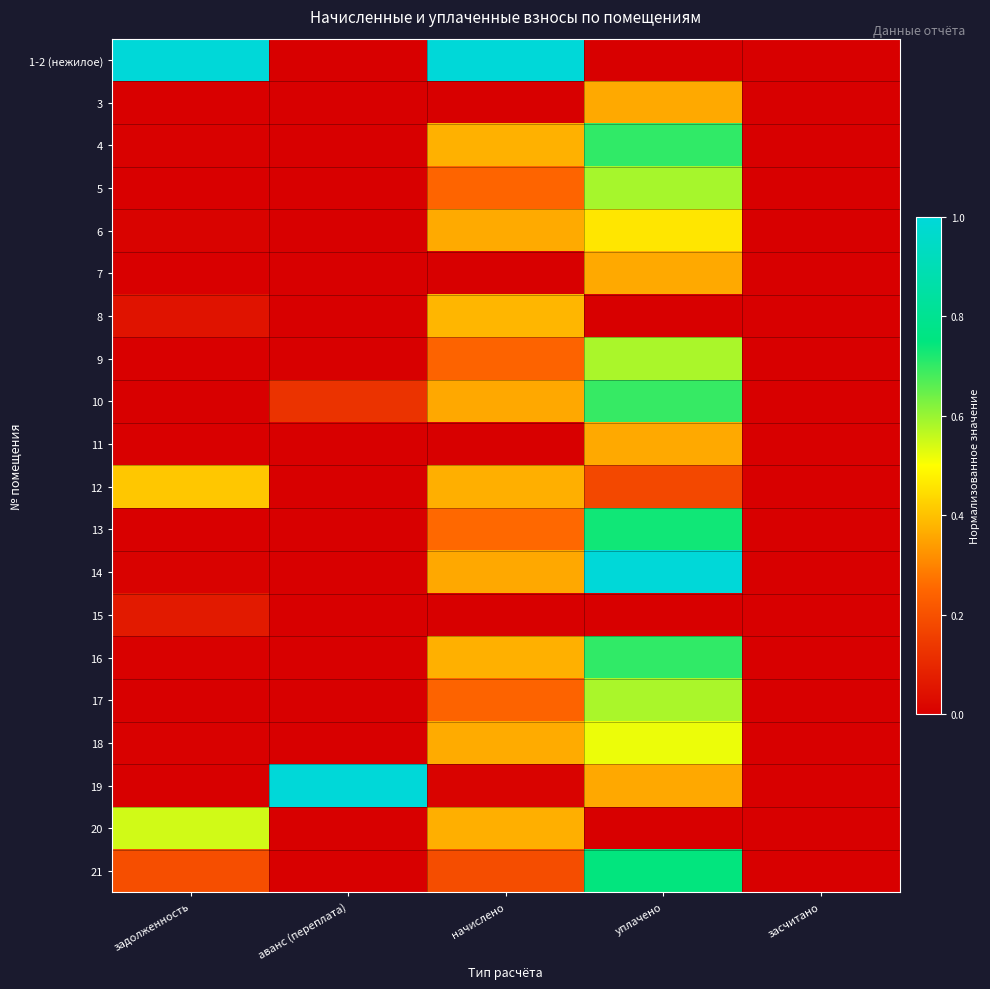

Which series has the widest spread of values?

1-2 (нежилое)